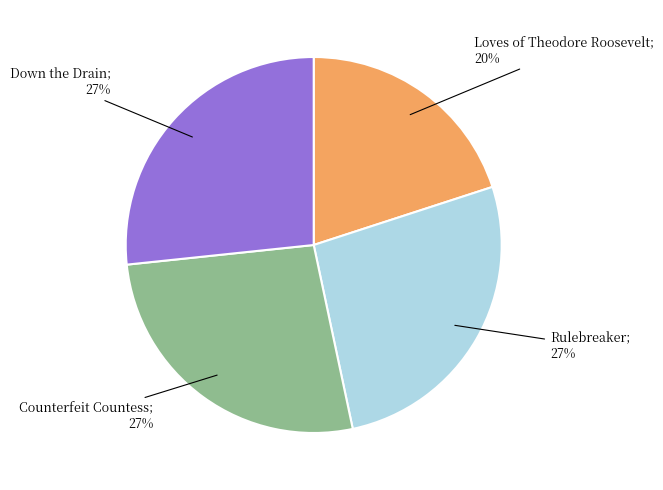

To the nearest percent, what is the difference between the largest and smallest slice percentages?

7%